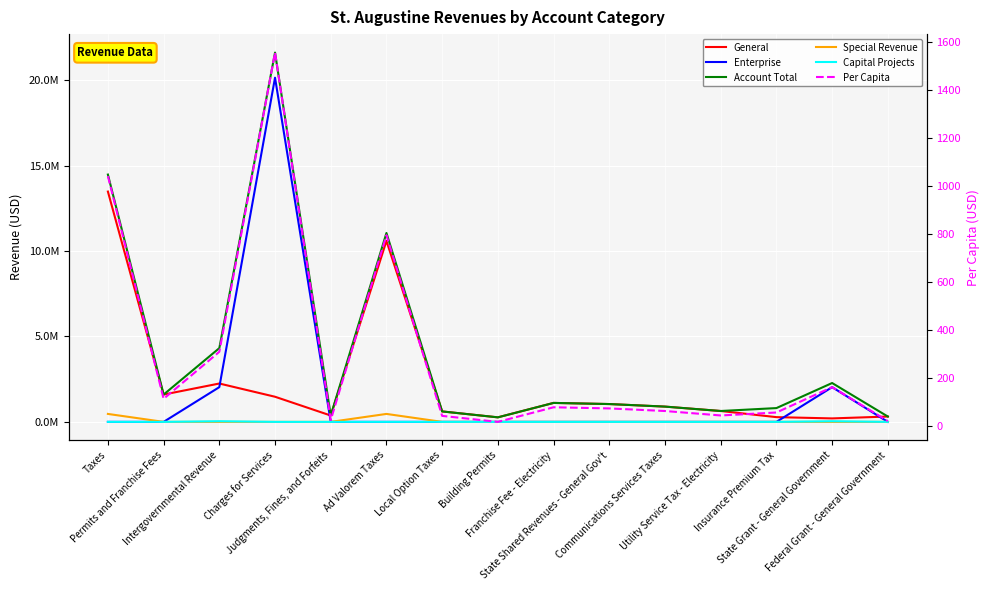

Reading left to right, transcribe all the data shown in this chart.

General: Taxes=13478372.0	Permits and Franchise Fees=1598433.0	Intergovernmental Revenue=2245402.0	Charges for Services=1470673.0	Judgments, Fines, and Forfeits=371934.0	Ad Valorem Taxes=10589450.0	Local Option Taxes=611697.0	Building Permits=265540.0	Franchise Fee - Electricity=1110025.0	State Shared Revenues - General Gov't=1043333.0	Communications Services Taxes=894002.0	Utility Service Tax - Electricity=636611.0	Insurance Premium Tax=277768.0	State Grant - General Government=203060.0	Federal Grant - General Government=312980.0
Enterprise: Taxes=0.0	Permits and Franchise Fees=0.0	Intergovernmental Revenue=2032876.0	Charges for Services=20142509.0	Judgments, Fines, and Forfeits=0.0	Ad Valorem Taxes=0.0	Local Option Taxes=0.0	Building Permits=0.0	Franchise Fee - Electricity=0.0	State Shared Revenues - General Gov't=0.0	Communications Services Taxes=0.0	Utility Service Tax - Electricity=0.0	Insurance Premium Tax=0.0	State Grant - General Government=2032876.0	Federal Grant - General Government=0.0
Account Total: Taxes=14473901.0	Permits and Franchise Fees=1598433.0	Intergovernmental Revenue=4316468.0	Charges for Services=21613182.0	Judgments, Fines, and Forfeits=371934.0	Ad Valorem Taxes=11055232.0	Local Option Taxes=611697.0	Building Permits=265540.0	Franchise Fee - Electricity=1110025.0	State Shared Revenues - General Gov't=1043333.0	Communications Services Taxes=894002.0	Utility Service Tax - Electricity=636611.0	Insurance Premium Tax=807515.0	State Grant - General Government=2274126.0	Federal Grant - General Government=312980.0
Special Revenue: Taxes=465782.0	Permits and Franchise Fees=0.0	Intergovernmental Revenue=0.0	Charges for Services=0.0	Judgments, Fines, and Forfeits=0.0	Ad Valorem Taxes=465782.0	Local Option Taxes=0.0	Building Permits=0.0	Franchise Fee - Electricity=0.0	State Shared Revenues - General Gov't=0.0	Communications Services Taxes=0.0	Utility Service Tax - Electricity=0.0	Insurance Premium Tax=0.0	State Grant - General Government=0.0	Federal Grant - General Government=0.0
Capital Projects: Taxes=0.0	Permits and Franchise Fees=0.0	Intergovernmental Revenue=38190.0	Charges for Services=0.0	Judgments, Fines, and Forfeits=0.0	Ad Valorem Taxes=0.0	Local Option Taxes=0.0	Building Permits=0.0	Franchise Fee - Electricity=0.0	State Shared Revenues - General Gov't=0.0	Communications Services Taxes=0.0	Utility Service Tax - Electricity=0.0	Insurance Premium Tax=0.0	State Grant - General Government=38190.0	Federal Grant - General Government=0.0
Per Capita: Taxes=1043.2	Permits and Franchise Fees=115.2	Intergovernmental Revenue=311.1	Charges for Services=1557.8	Judgments, Fines, and Forfeits=26.8	Ad Valorem Taxes=796.8	Local Option Taxes=44.1	Building Permits=19.1	Franchise Fee - Electricity=80.0	State Shared Revenues - General Gov't=75.2	Communications Services Taxes=64.4	Utility Service Tax - Electricity=45.9	Insurance Premium Tax=58.2	State Grant - General Government=163.9	Federal Grant - General Government=22.6